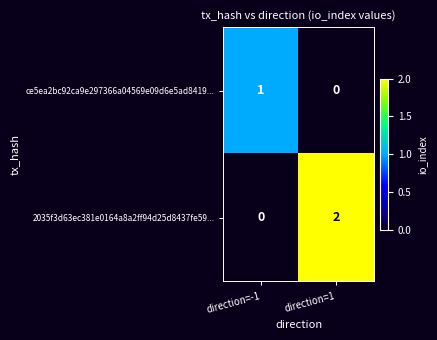

How many categories are shown in the chart?

2